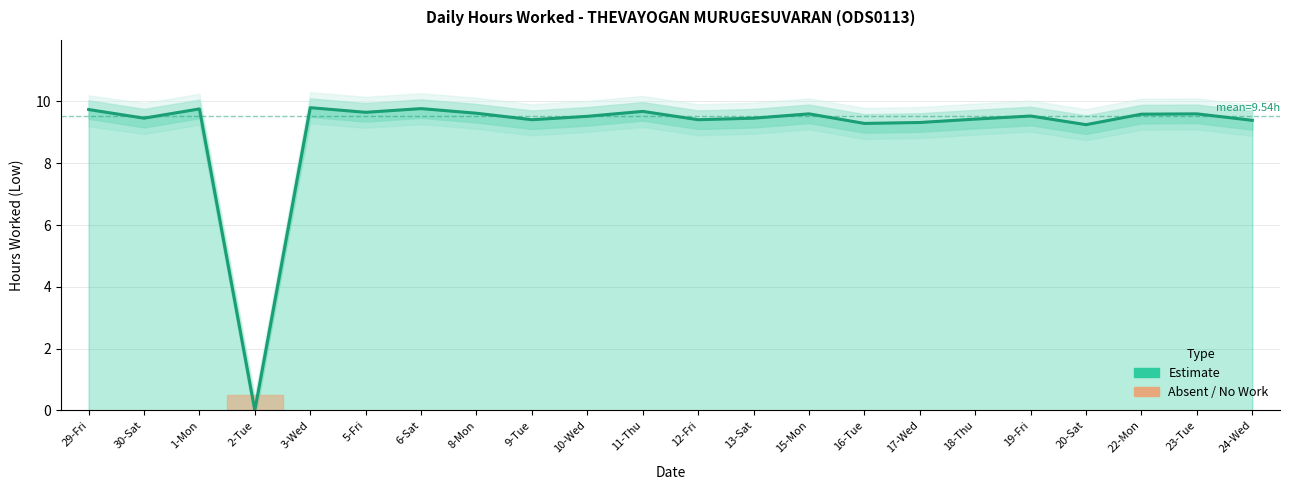

Count the number of categories in the chart.

22